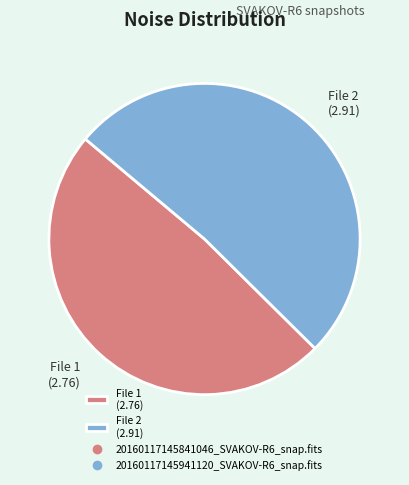

How many slices are in this pie chart?

2